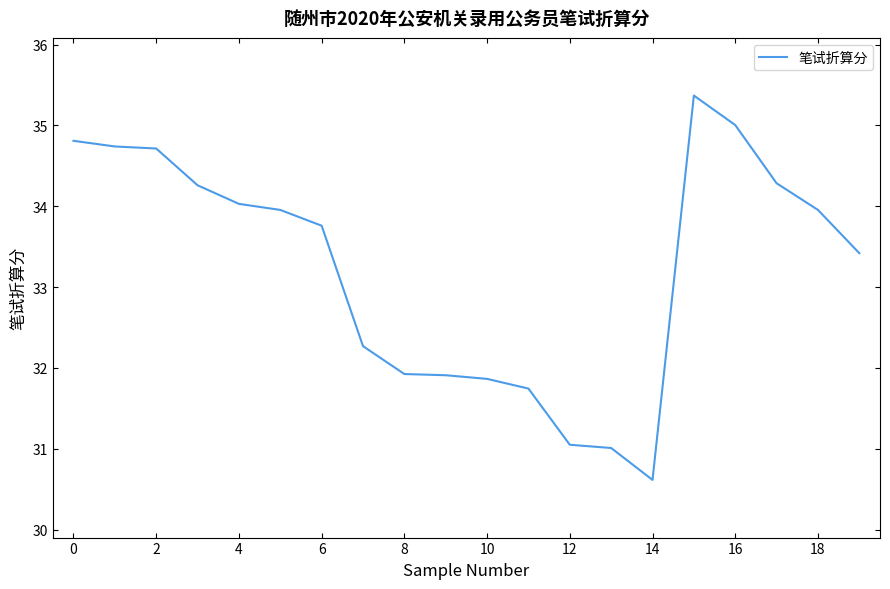

Does the chart have visible grid lines?

No